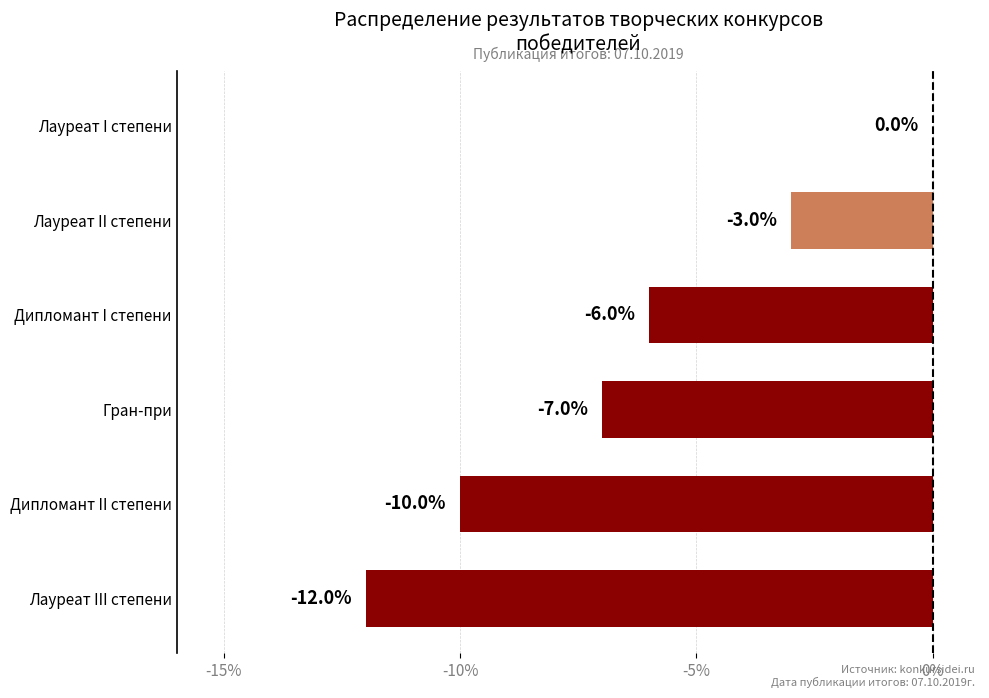

How many values are between -10 and -3?

4